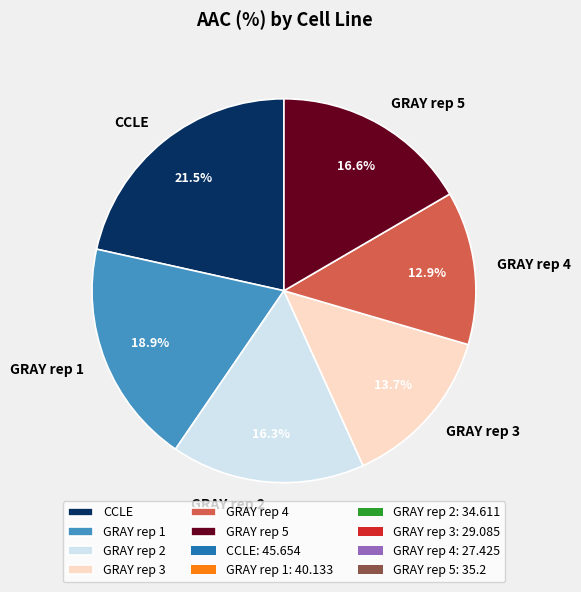

What percentage is the GRAY rep 3 slice, to the nearest percent?

14%